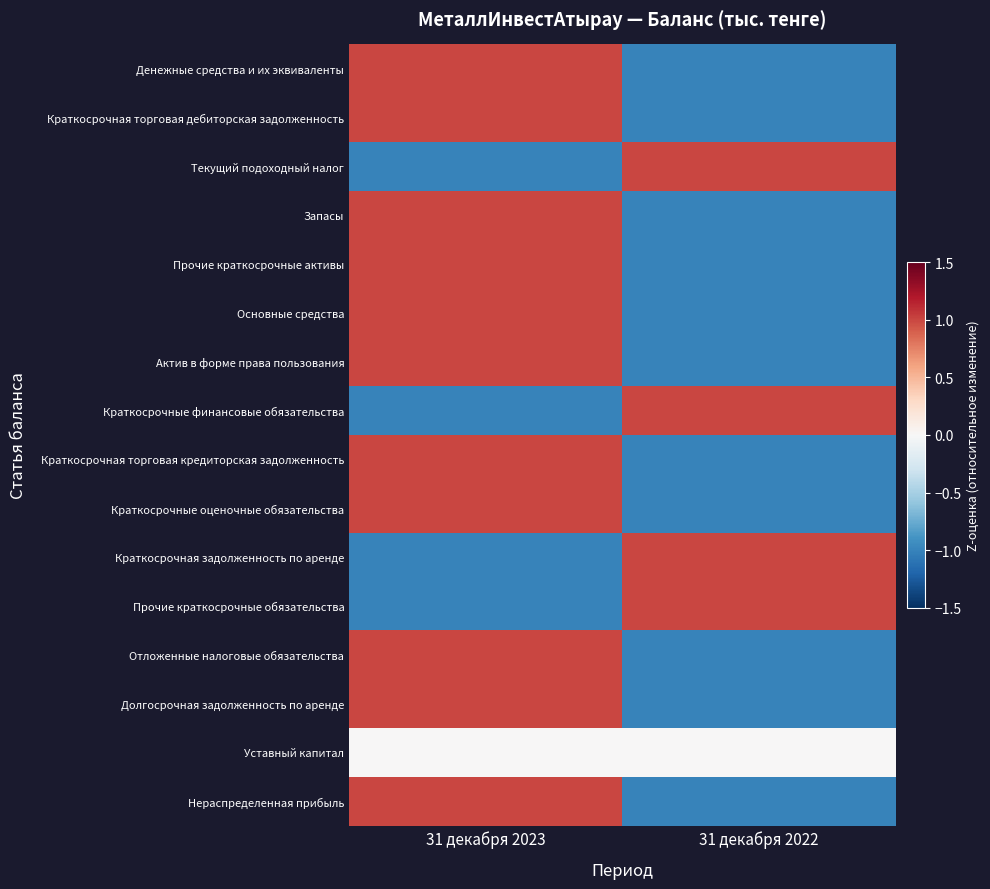

Which category has the lowest value across all series?

31 декабря 2022